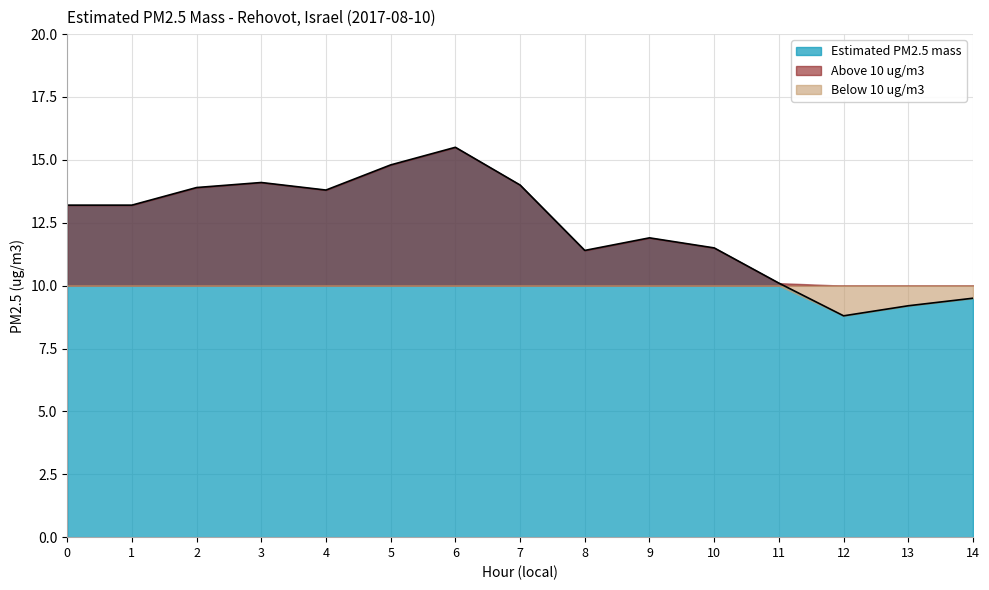

What is the difference between the values at 0 and 7?

0.8